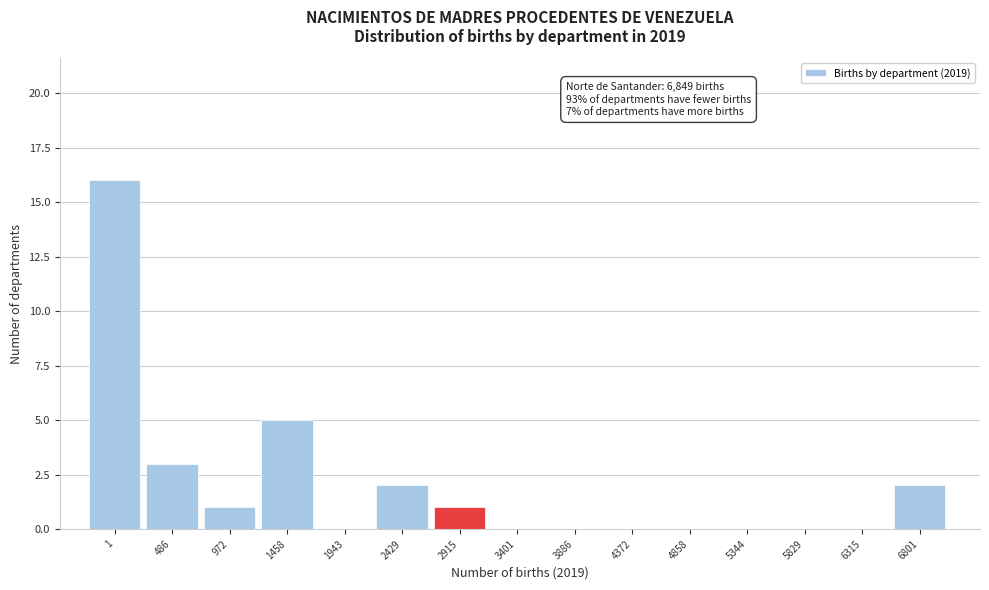

Reading left to right, extract all data points from this chart.

1=16	486=3	972=1	1458=5	1943=0	2429=2	2915=1	3401=0	3886=0	4372=0	4858=0	5344=0	5829=0	6315=0	6801=2